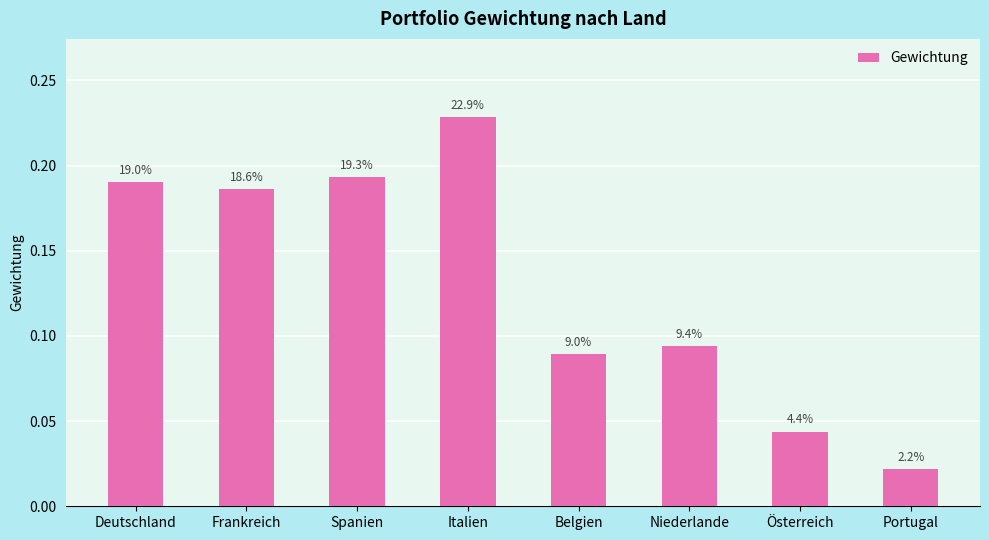

Reading left to right, what are all the values shown in this chart?

0.2	0.2	0.2	0.2	0.1	0.1	0.0	0.0